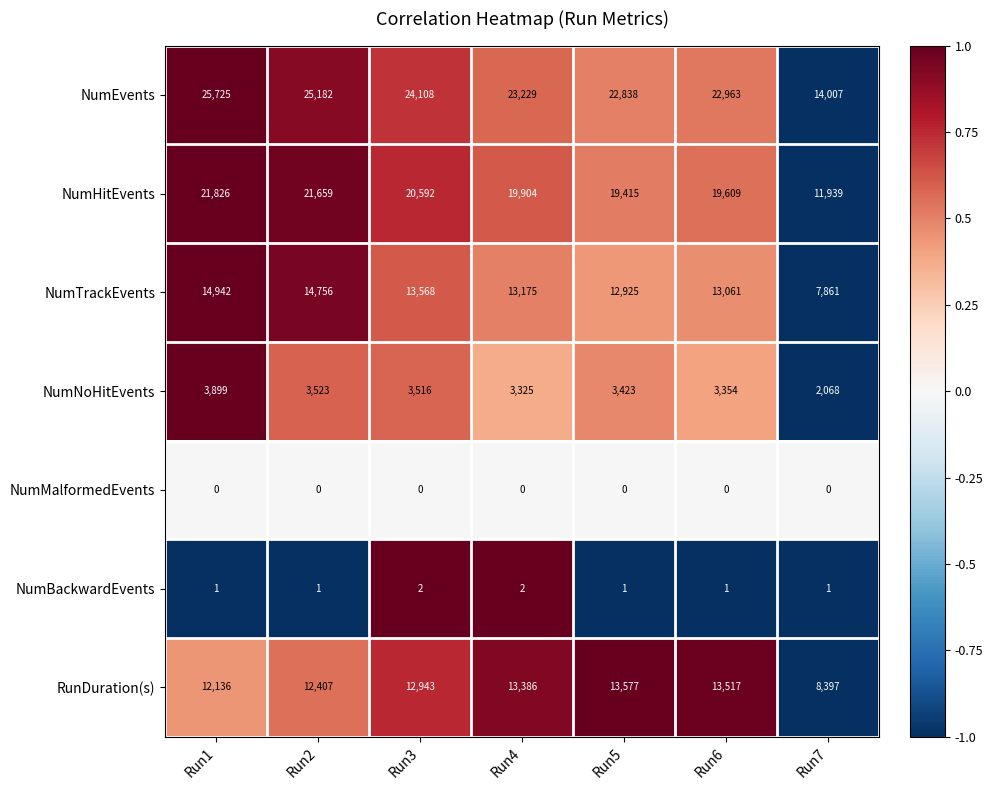

Which series changed the most between Run1 and Run3?

NumEvents